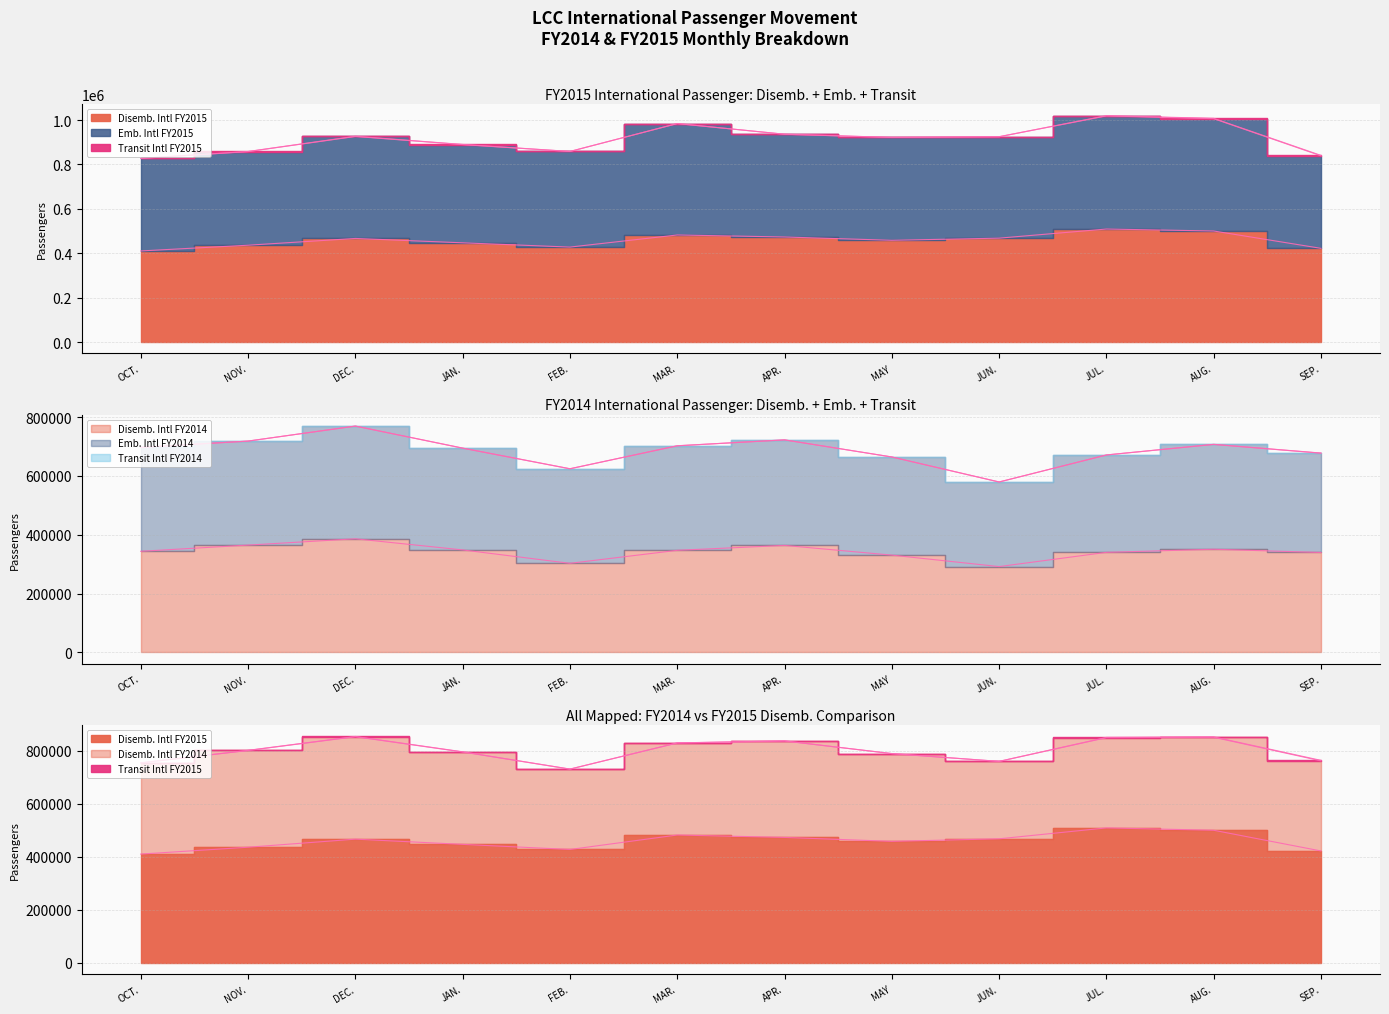

What is the value of the Emb. Intl FY2015 point at the 5th from the left?

858340